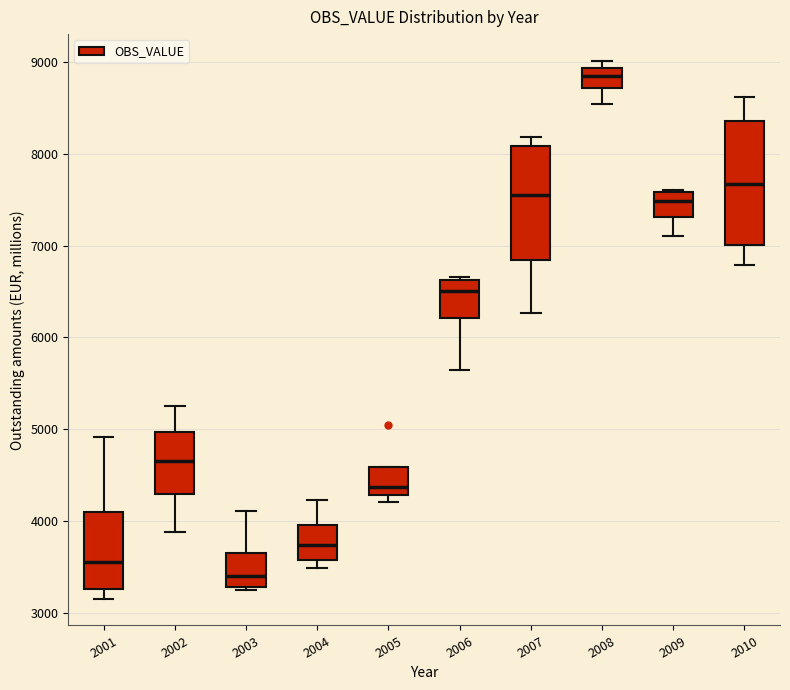

Where does the lower whisker of the box at x = 2001 end on the y-axis? The values are not printed on the chart, so give them approximately, as read against the axis.

3200